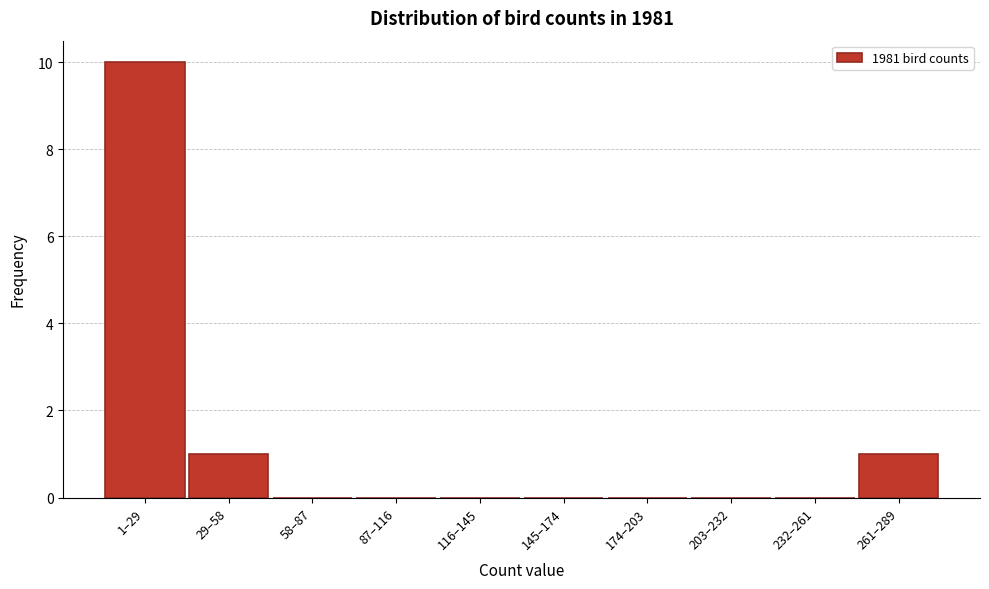

Reading right to left, list all the values displayed in this chart.

261–289=1	232–261=0	203–232=0	174–203=0	145–174=0	116–145=0	87–116=0	58–87=0	29–58=1	1–29=10